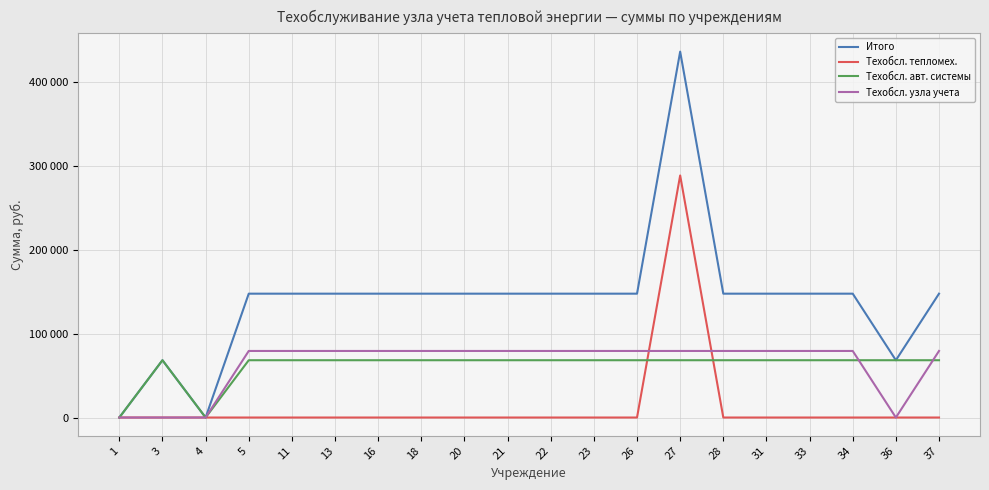

What are all the series names shown in the legend?

Итого, Техобсл. тепломех., Техобсл. авт. системы, Техобсл. узла учета